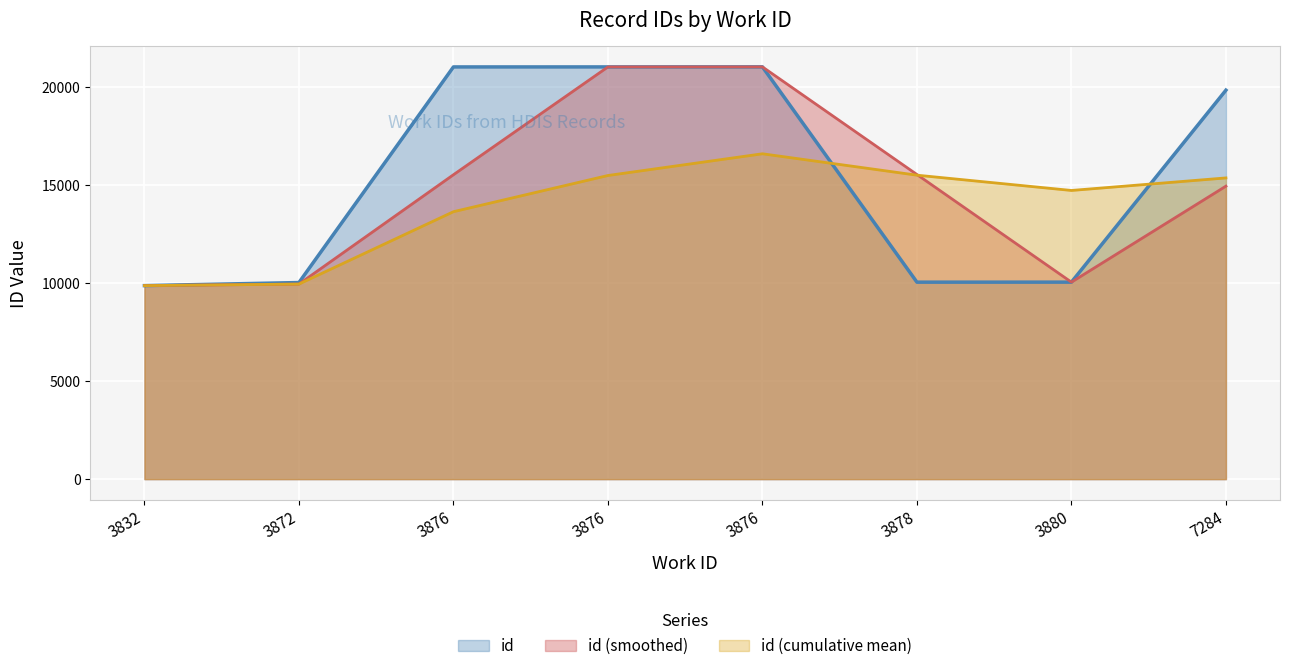

How many lines are shown in the chart?

3